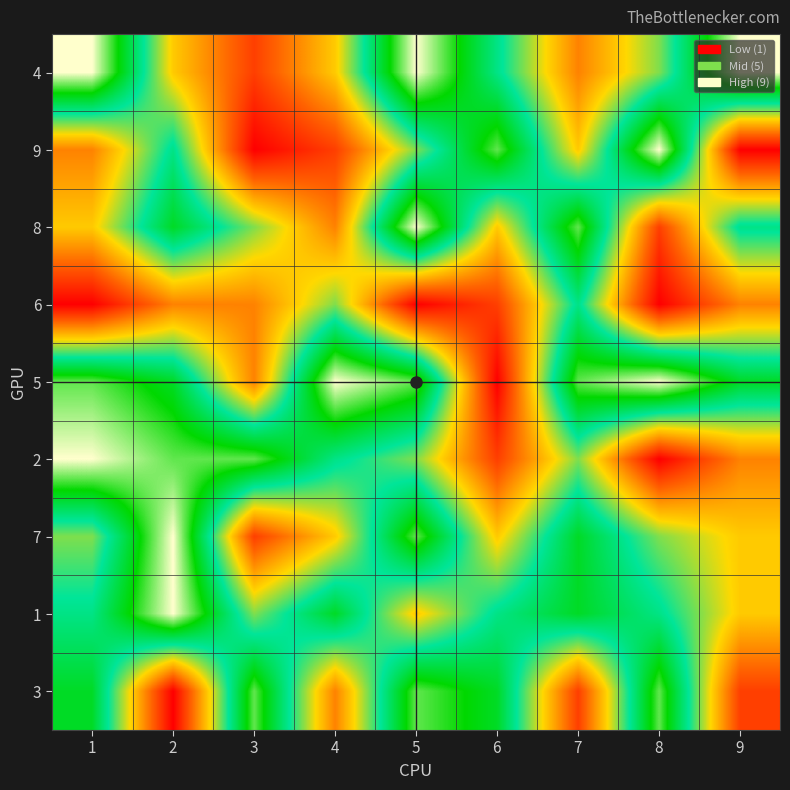

At which category does the chart reach its peak across all series?

1